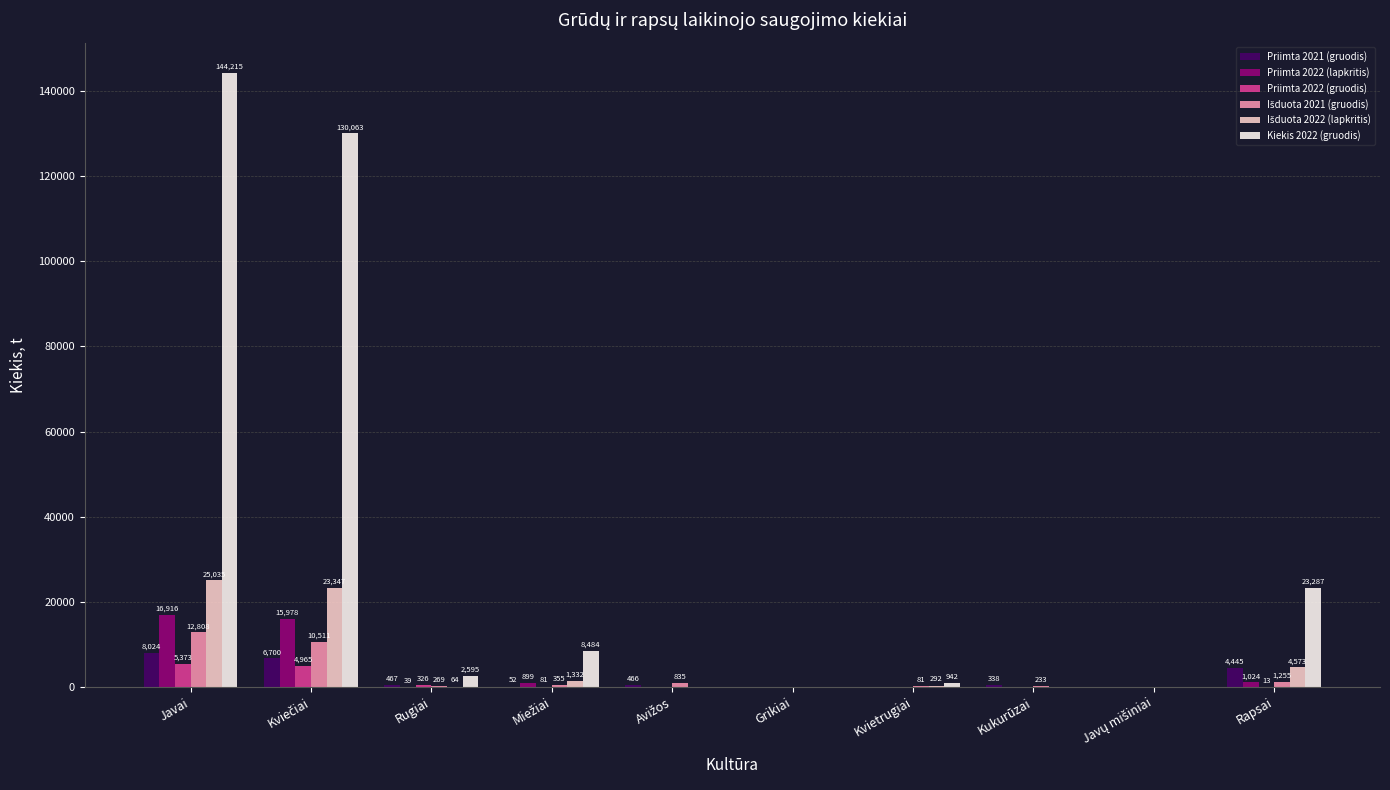

Which series has the largest total across all categories?

Kiekis 2022 (gruodis)